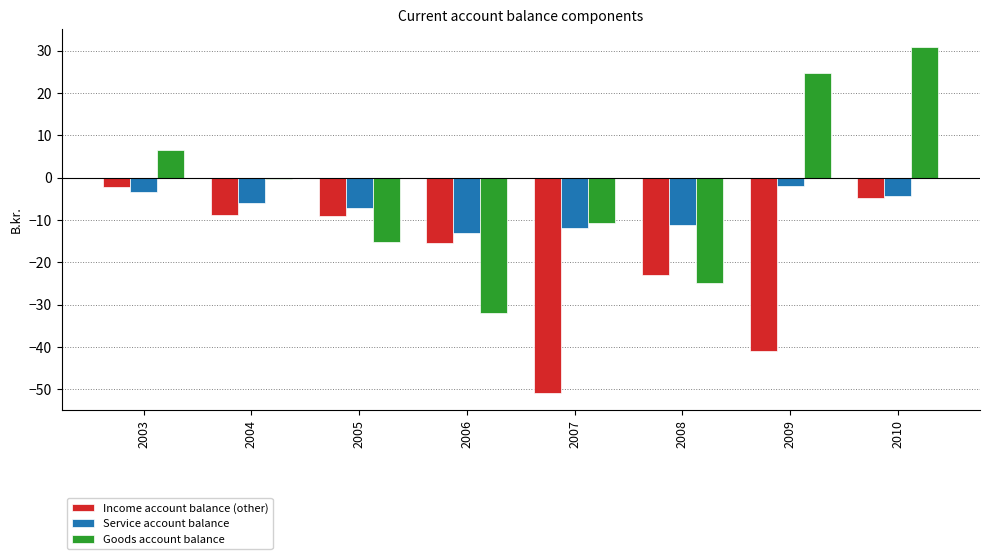

How many data points in Service account balance are above -5?

3